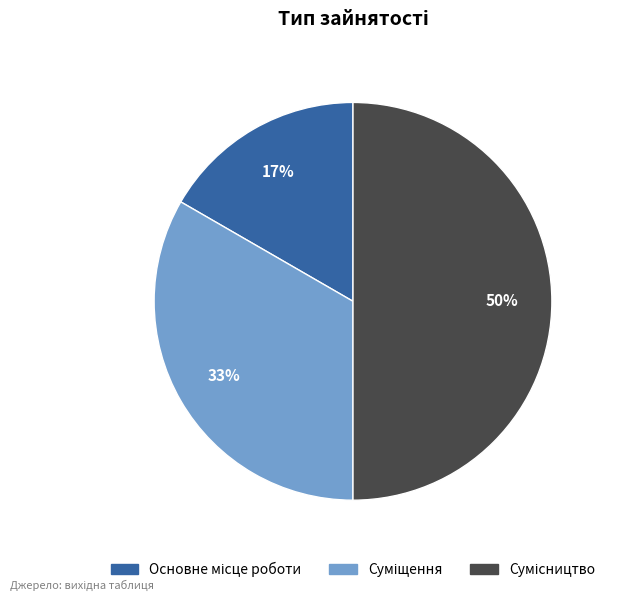

To the nearest percent, what is the average slice percentage?

33%